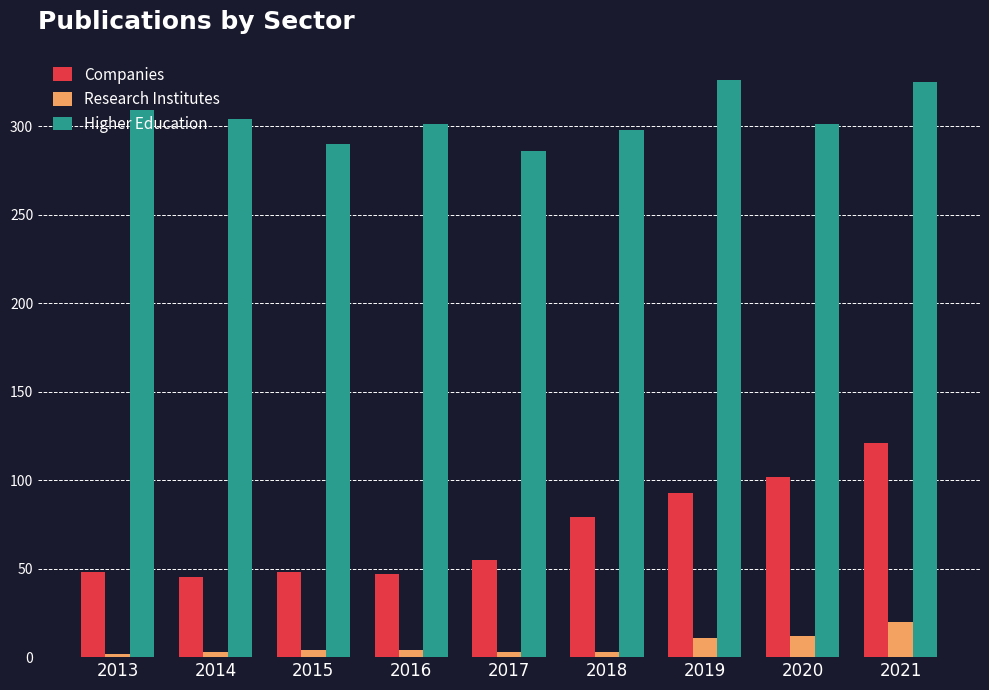

Which series has the largest total across all categories?

Higher Education